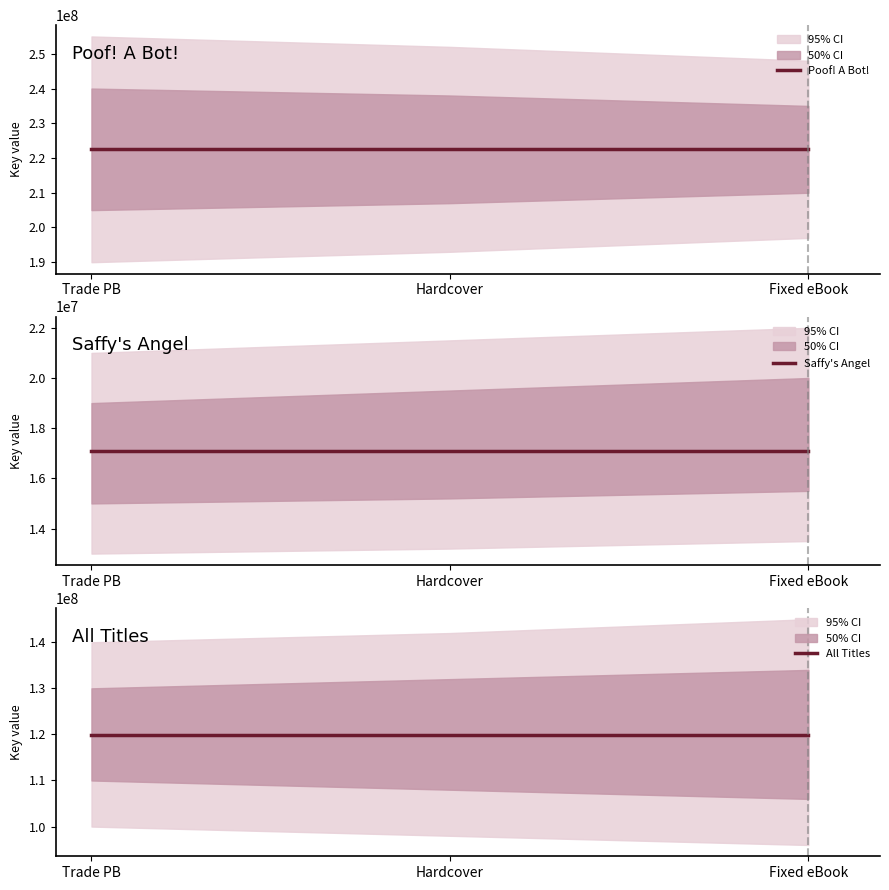

At Hardcover, list the series in order from largest to smallest.

Poof! A Bot!, All Titles, Saffy's Angel